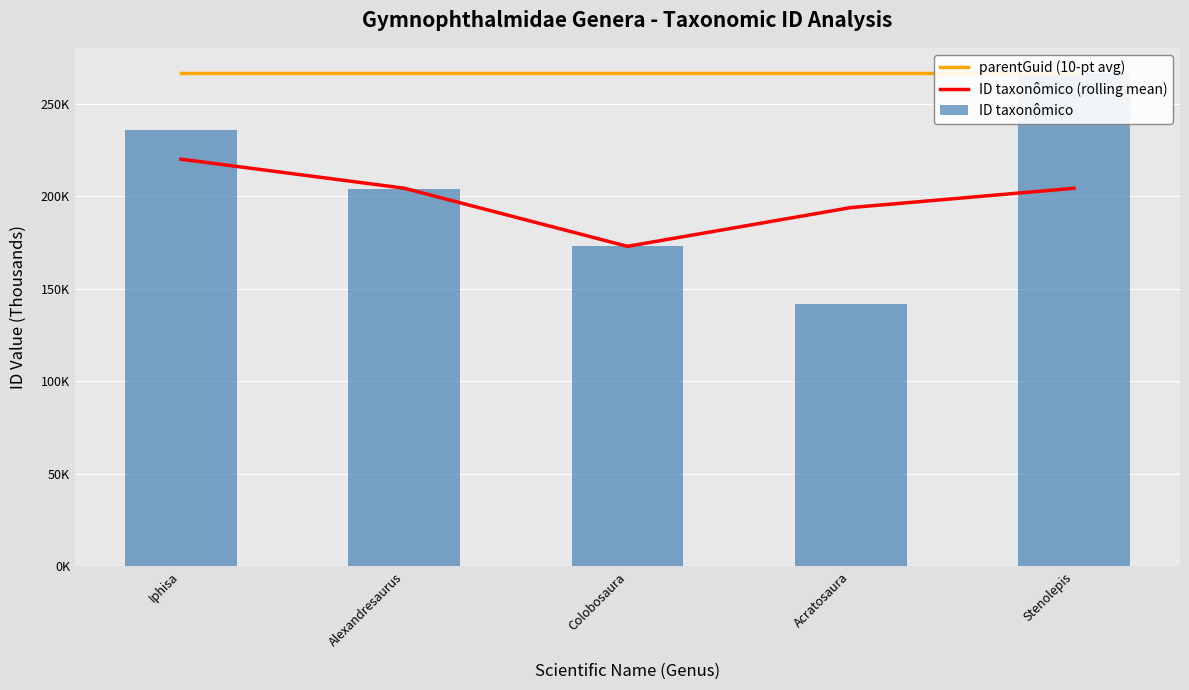

What is the lowest value of the parentGuid (10-pt avg) series?

266950.0